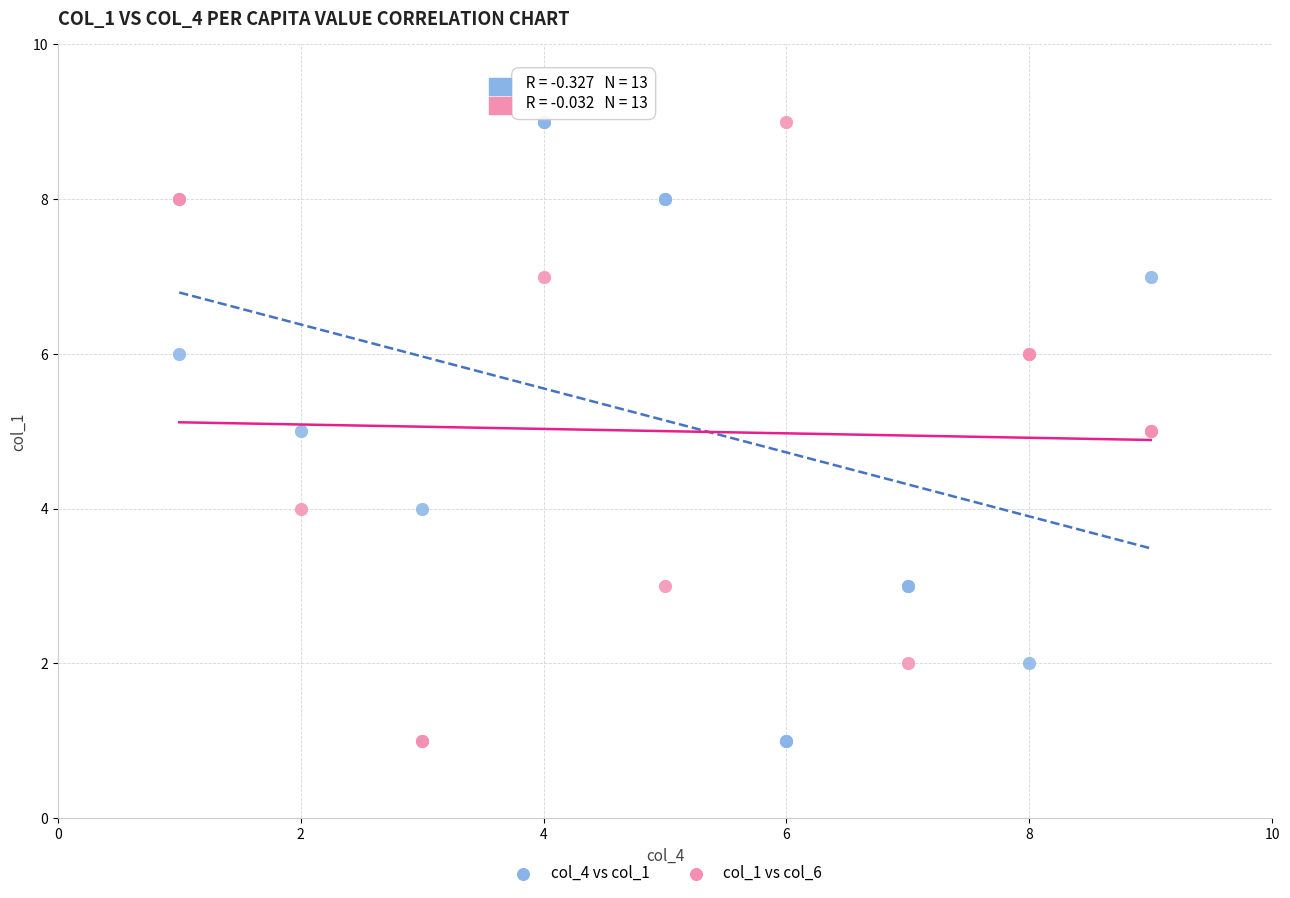

What are all the series names shown in the legend?

col_4 vs col_1, col_1 vs col_6